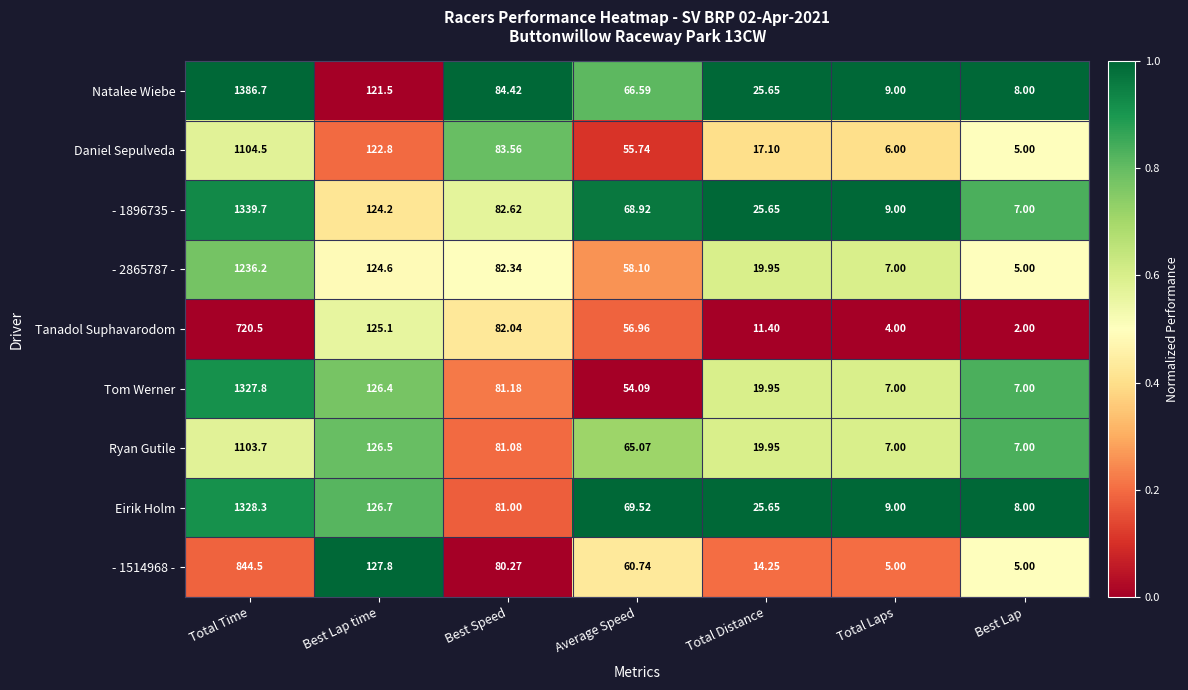

Which category has the lowest value in the Eirik Holm series?

Best Lap